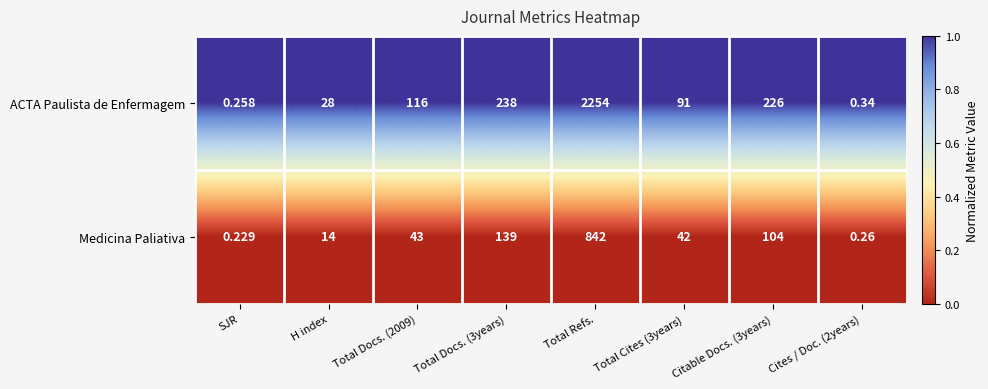

What is the spread (max minus min) of values at Total Docs. (3years)?

99.0